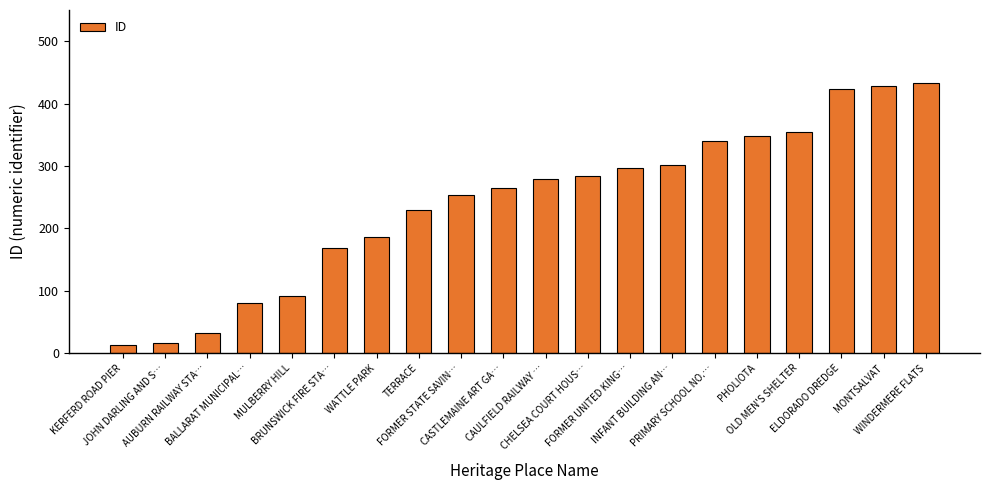

Read the value at KERFERD ROAD PIER.

13